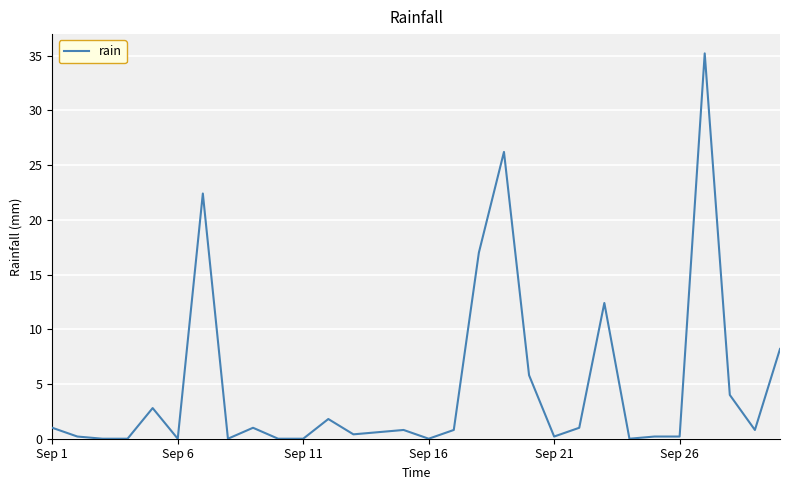

What is the greatest value displayed?

35.2